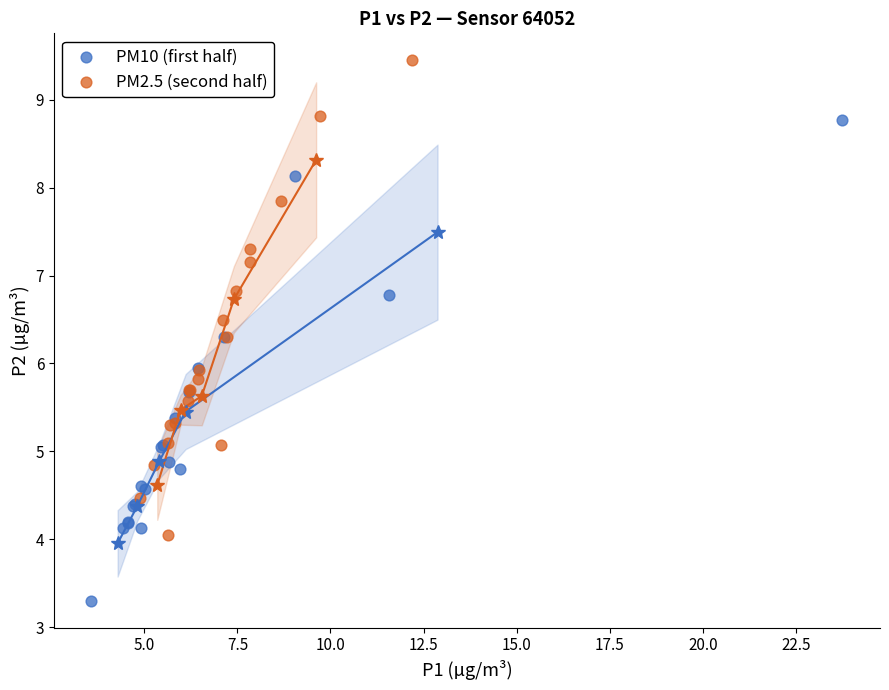

Which series reaches the maximum Y coordinate?

PM2.5 (second half)